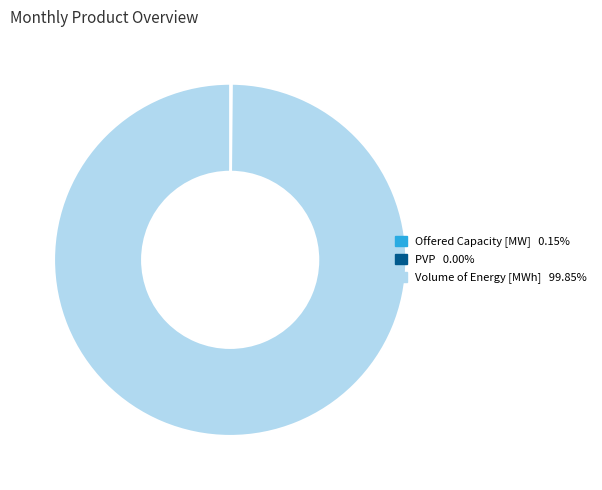

Is there a majority slice in this chart?

Yes